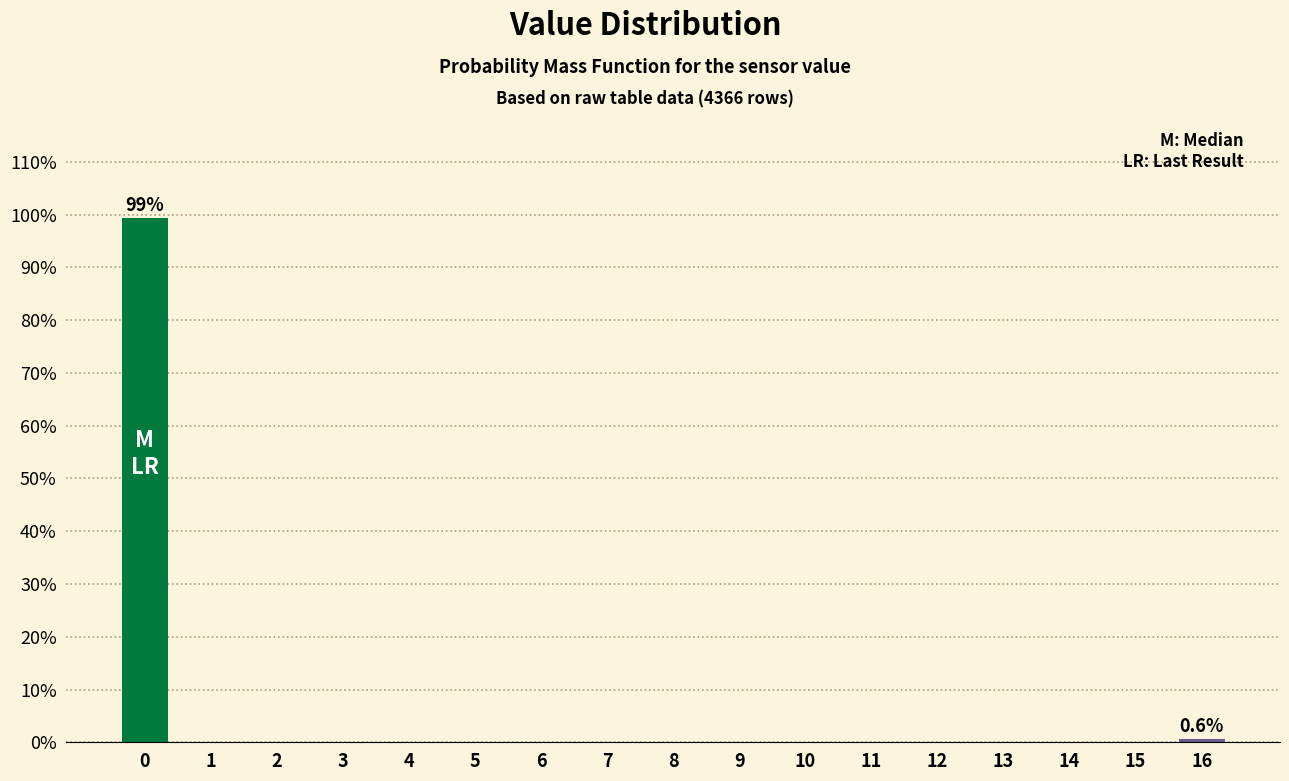

Reading left to right, extract all data points from this chart.

0=99.4	1=0.0	2=0.0	3=0.0	4=0.0	5=0.0	6=0.0	7=0.0	8=0.0	9=0.0	10=0.0	11=0.0	12=0.0	13=0.0	14=0.0	15=0.0	16=0.6